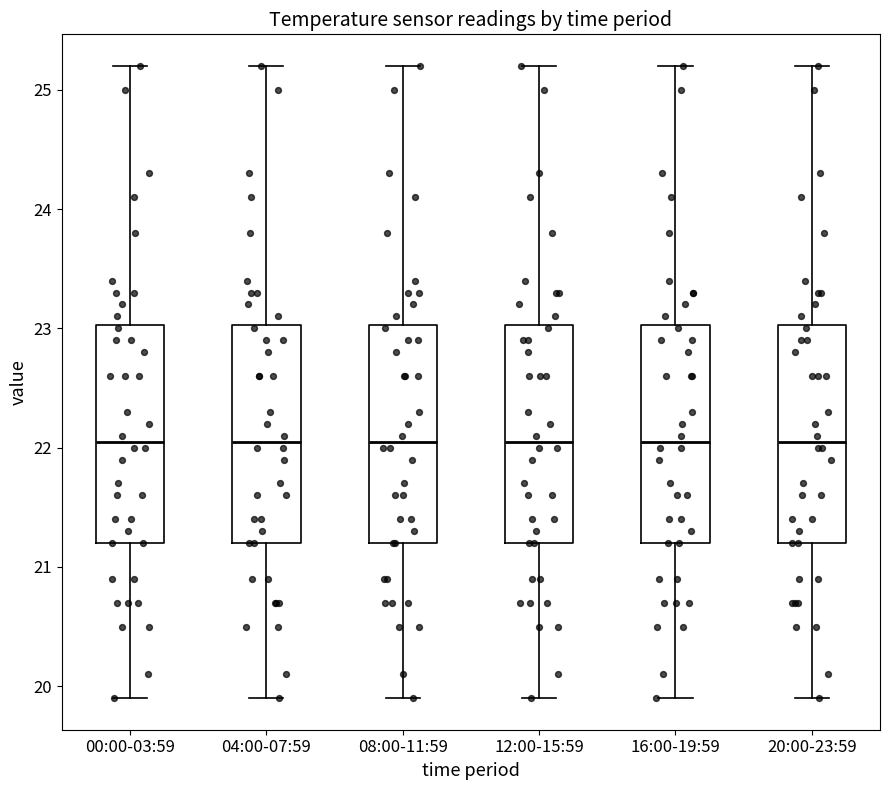

Reading left to right, read every box against the y-axis: the position of its median line, the range the box covers, and the ends of its whiskers. The values are not printed on the chart, so give them approximately, as read against the axis.

00:00-03:59: median 22.1, box 21.2 to 23.0, whiskers 19.9 to 25.2
04:00-07:59: median 22.1, box 21.2 to 23.0, whiskers 19.9 to 25.2
08:00-11:59: median 22.1, box 21.2 to 23.0, whiskers 19.9 to 25.2
12:00-15:59: median 22.1, box 21.2 to 23.0, whiskers 19.9 to 25.2
16:00-19:59: median 22.1, box 21.2 to 23.0, whiskers 19.9 to 25.2
20:00-23:59: median 22.1, box 21.2 to 23.0, whiskers 19.9 to 25.2